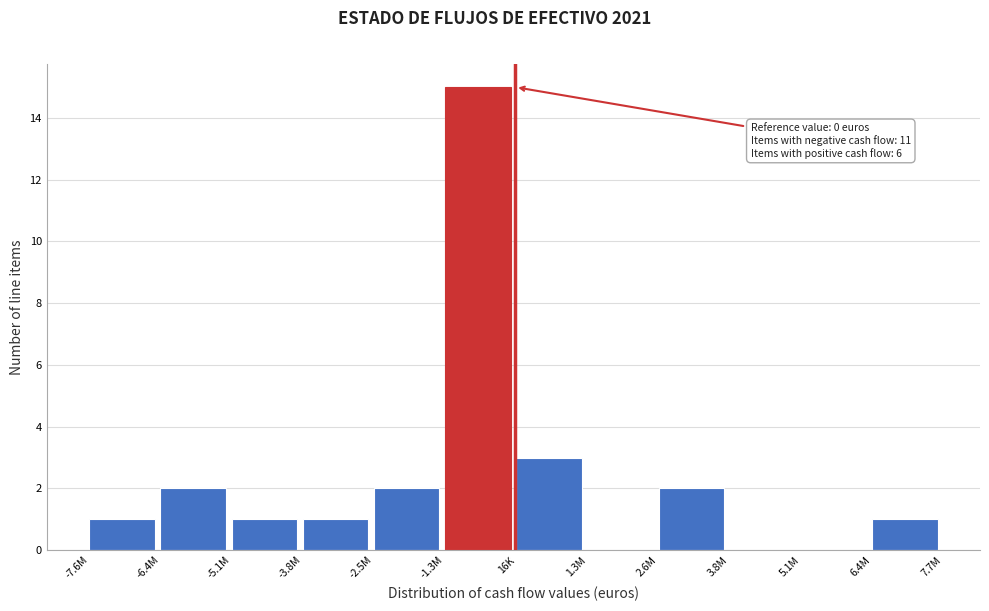

Reading left to right, extract all data points from this chart.

-7.6M=1	-6.4M=2	-5.1M=1	-3.8M=1	-2.5M=2	-1.3M=15	16K=3	1.3M=0	2.6M=2	3.8M=0	5.1M=0	6.4M=1